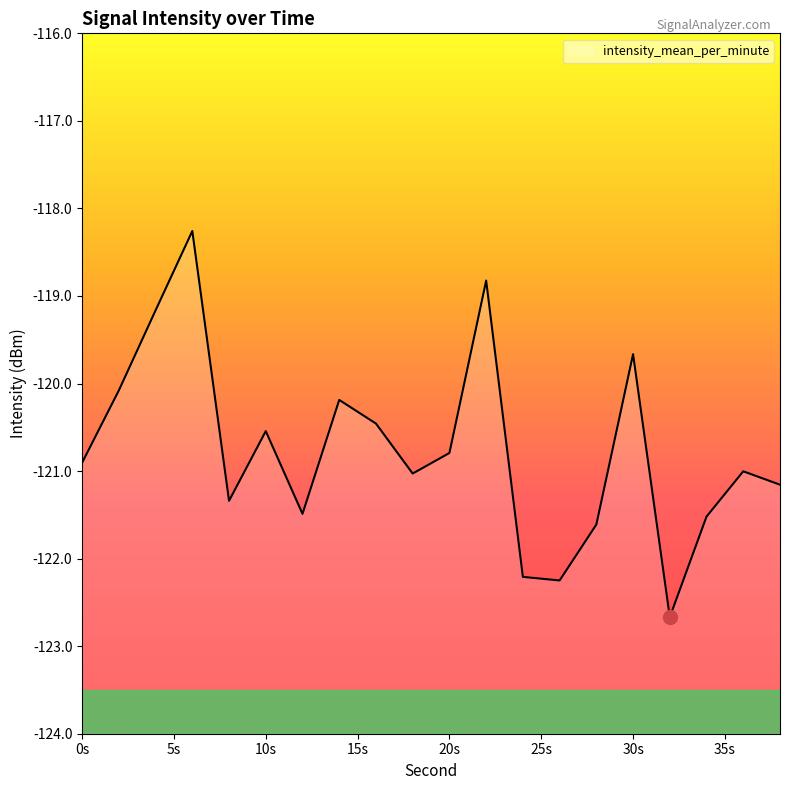

True or false: the data shows -122.2 at 24.

True